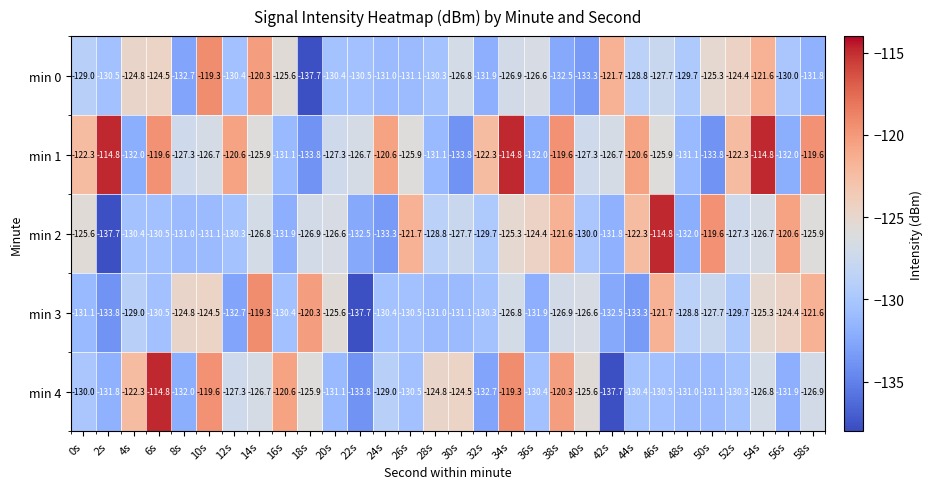

The min 4 series shows -80.2 at 46s. True or false?

False